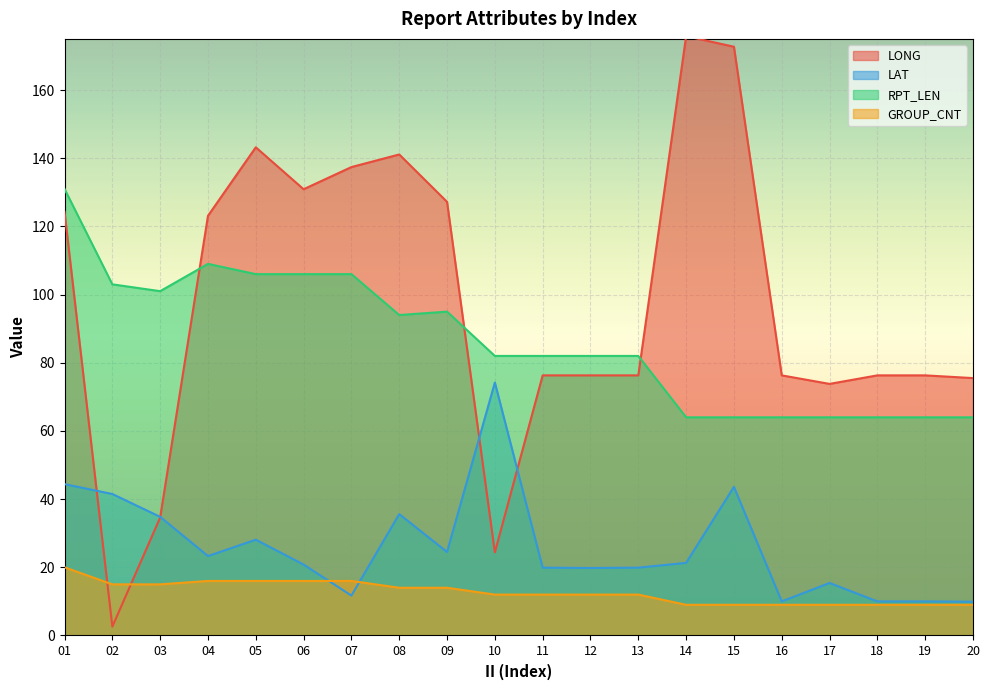

What is the spread (max minus min) of values at 10?

70.0